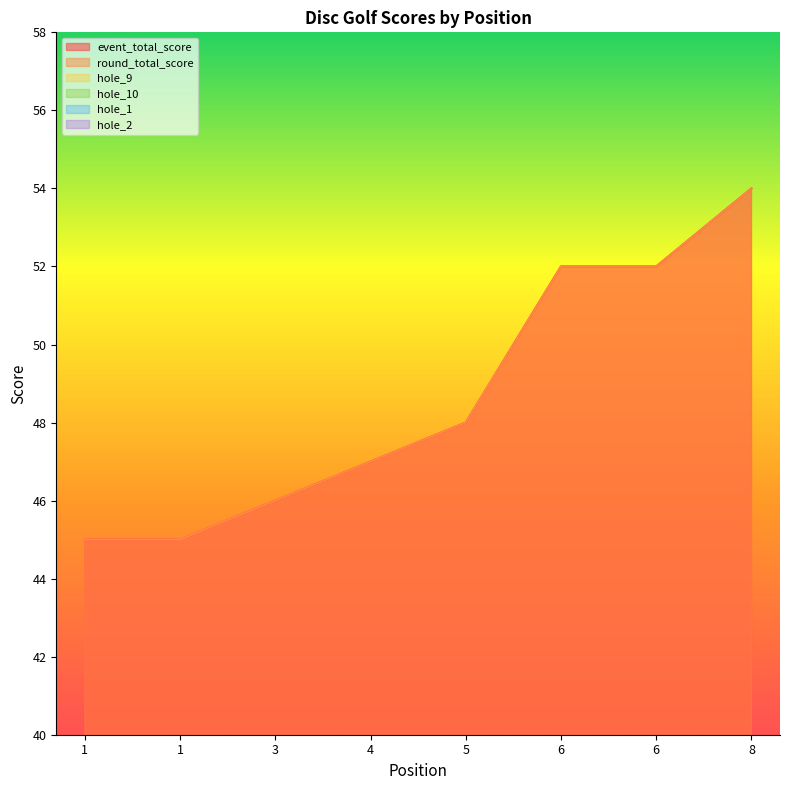

What is the spread (max minus min) of values at 4?

45